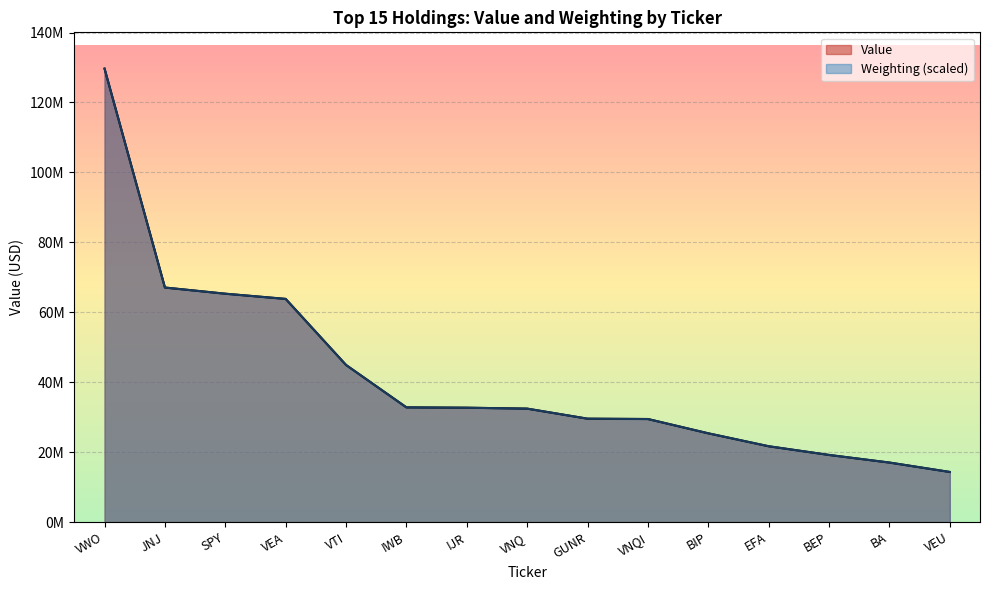

Rank the categories by Weighting value from lowest to highest.

VEU, BA, BEP, EFA, BIP, VNQI, GUNR, VNQ, IJR, IWB, VTI, VEA, SPY, JNJ, VWO